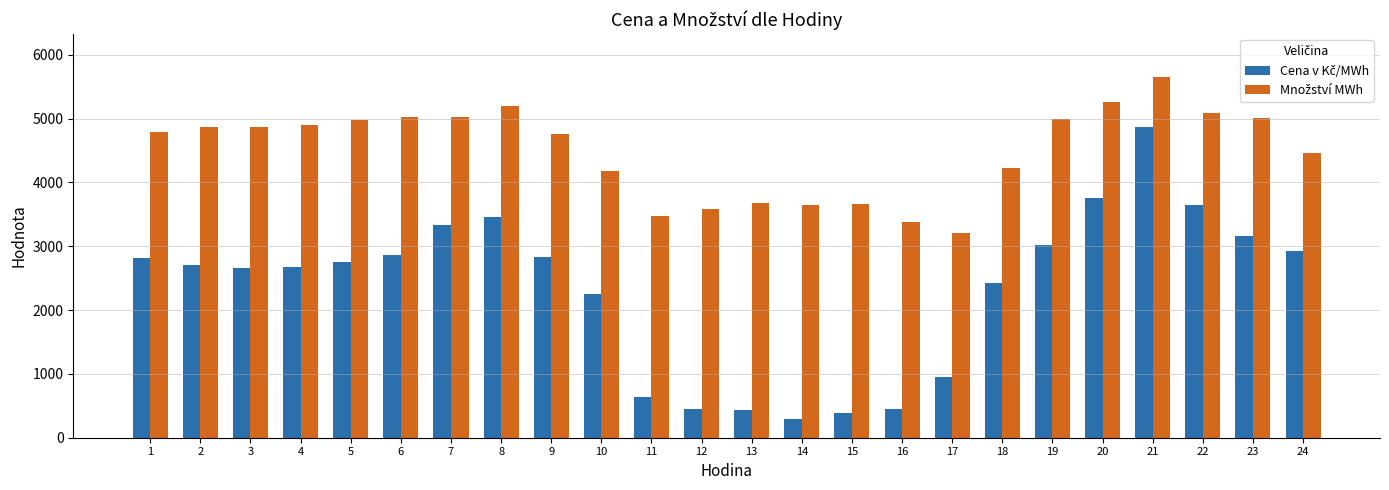

What is the difference between the highest and lowest values at 14?

3352.1